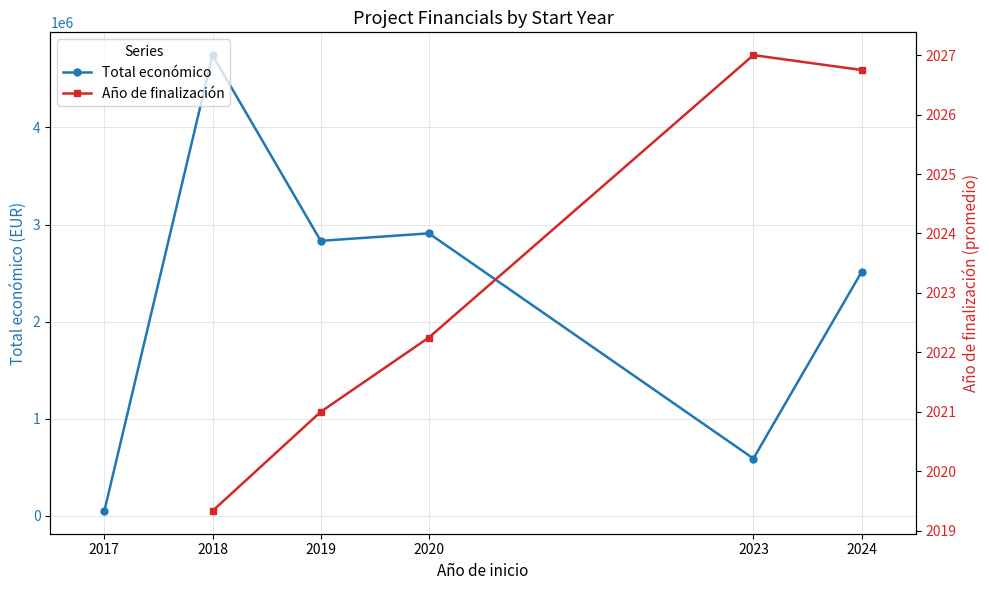

Is the value of Año de finalización at 2020 greater than the value of Total económico at 2017?

No